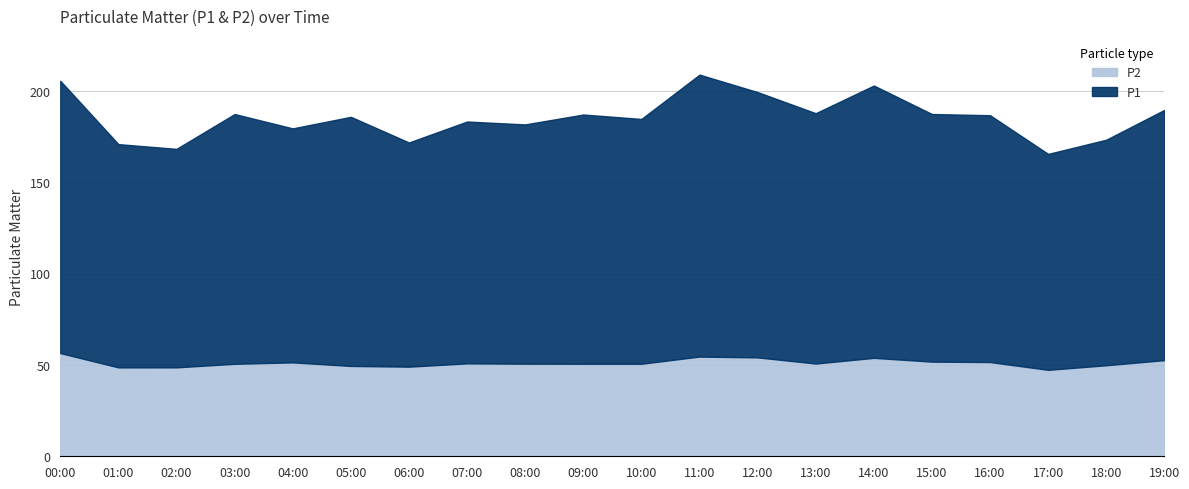

True or false: P1 and P2 intersect in this chart.

False